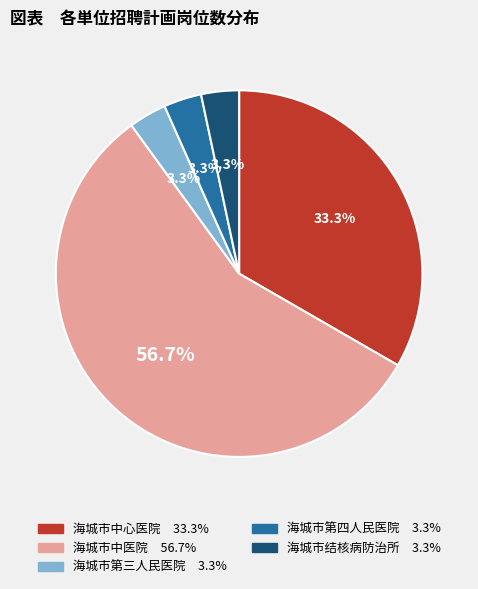

Which slice is the largest?

海城市中医院